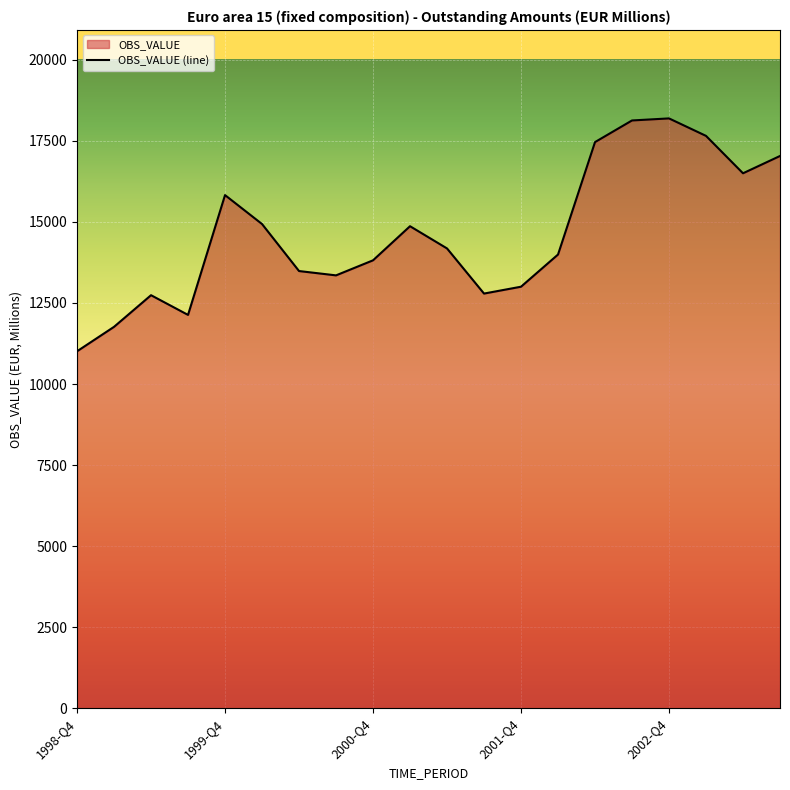

What is the difference between the values at 2001-Q4 and 2000-Q4?

814.1